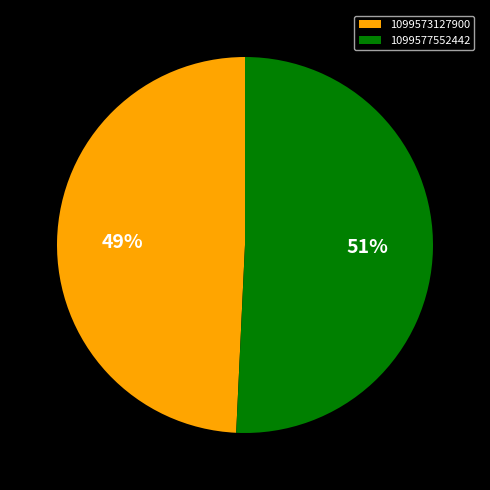

Which slice represents more than half of the pie?

1099577552442